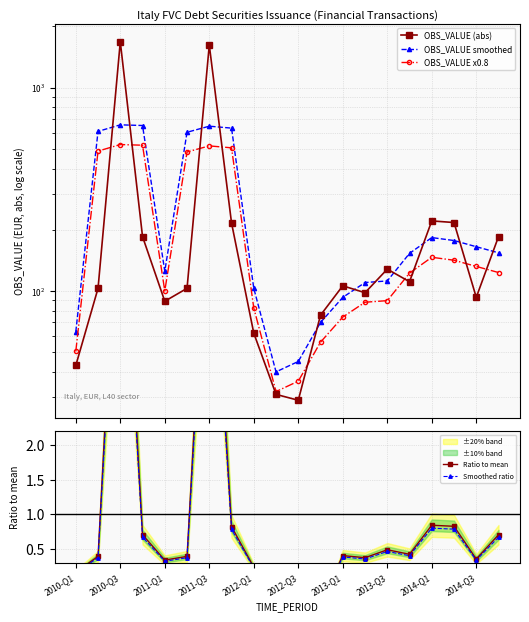

How many categories are shown in the chart?

20